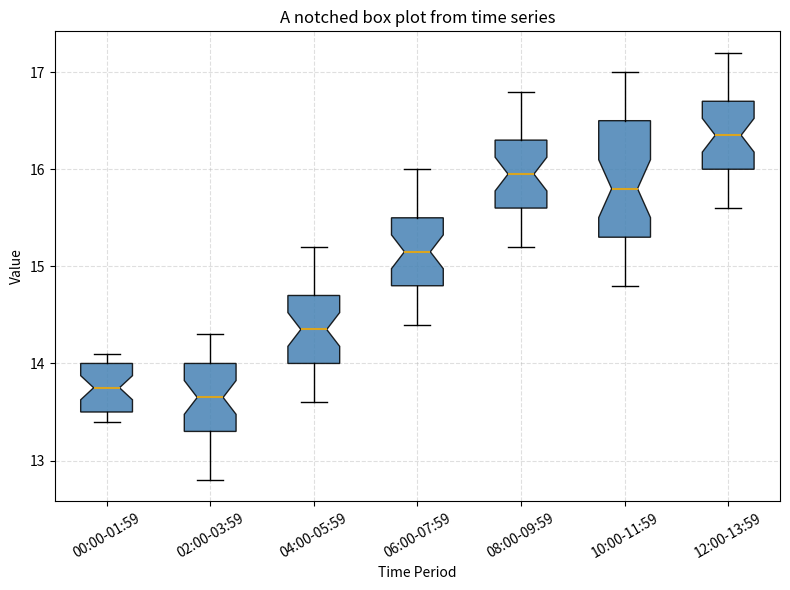

Reading left to right, read every box against the y-axis: the position of its median line, the range the box covers, and the ends of its whiskers. The values are not printed on the chart, so give them approximately, as read against the axis.

00:00-01:59: median 13.8, box 13.5 to 14.0, whiskers 13.4 to 14.1
02:00-03:59: median 13.7, box 13.3 to 14.0, whiskers 12.8 to 14.3
04:00-05:59: median 14.4, box 14.0 to 14.7, whiskers 13.6 to 15.2
06:00-07:59: median 15.2, box 14.8 to 15.5, whiskers 14.4 to 16.0
08:00-09:59: median 16.0, box 15.6 to 16.3, whiskers 15.2 to 16.8
10:00-11:59: median 15.8, box 15.3 to 16.5, whiskers 14.8 to 17.0
12:00-13:59: median 16.4, box 16.0 to 16.7, whiskers 15.6 to 17.2